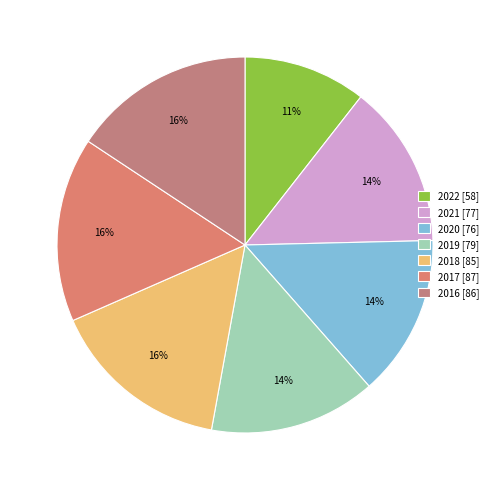

Rank the categories by value from highest to lowest.

2017, 2016, 2018, 2019, 2021, 2020, 2022